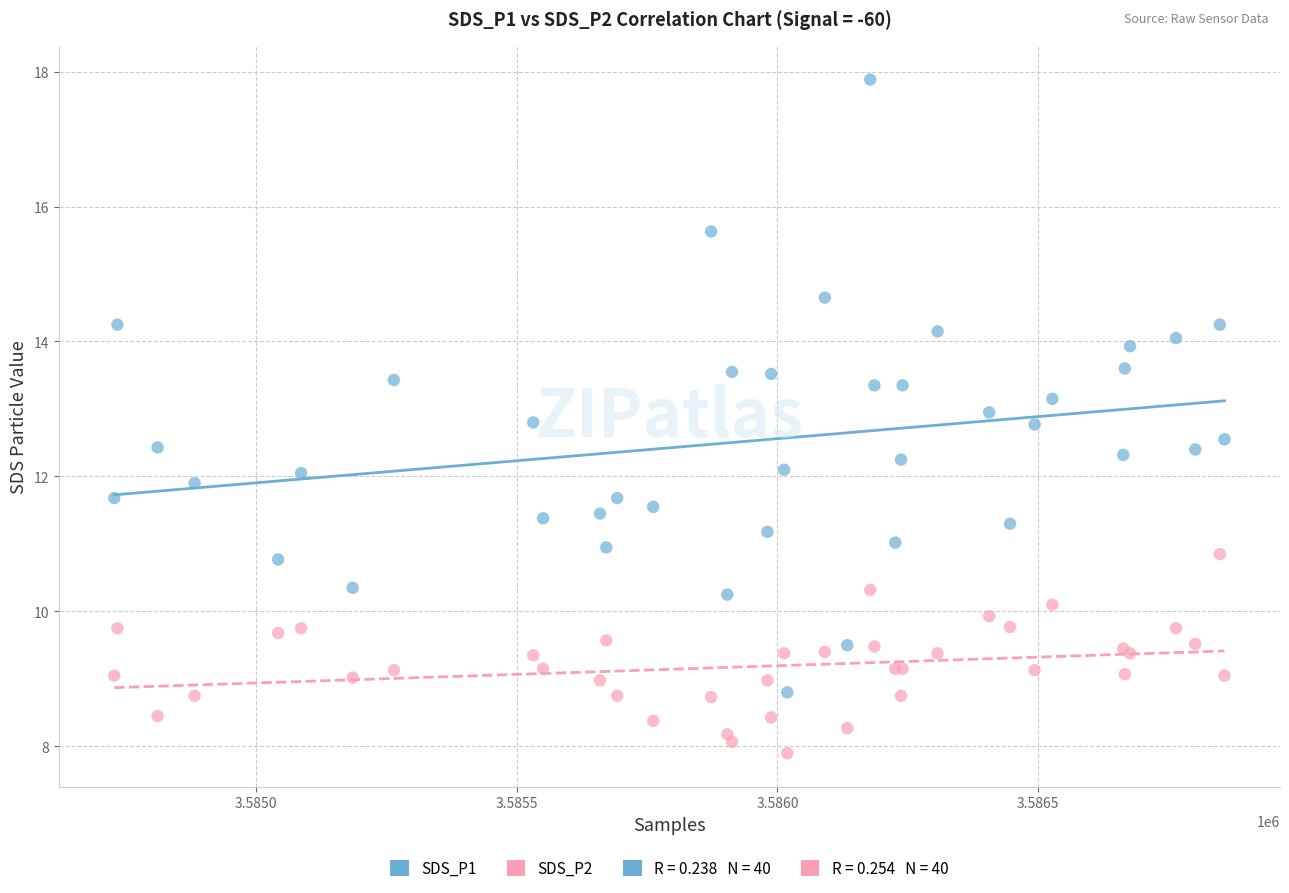

Which series reaches the minimum Y coordinate?

SDS_P2